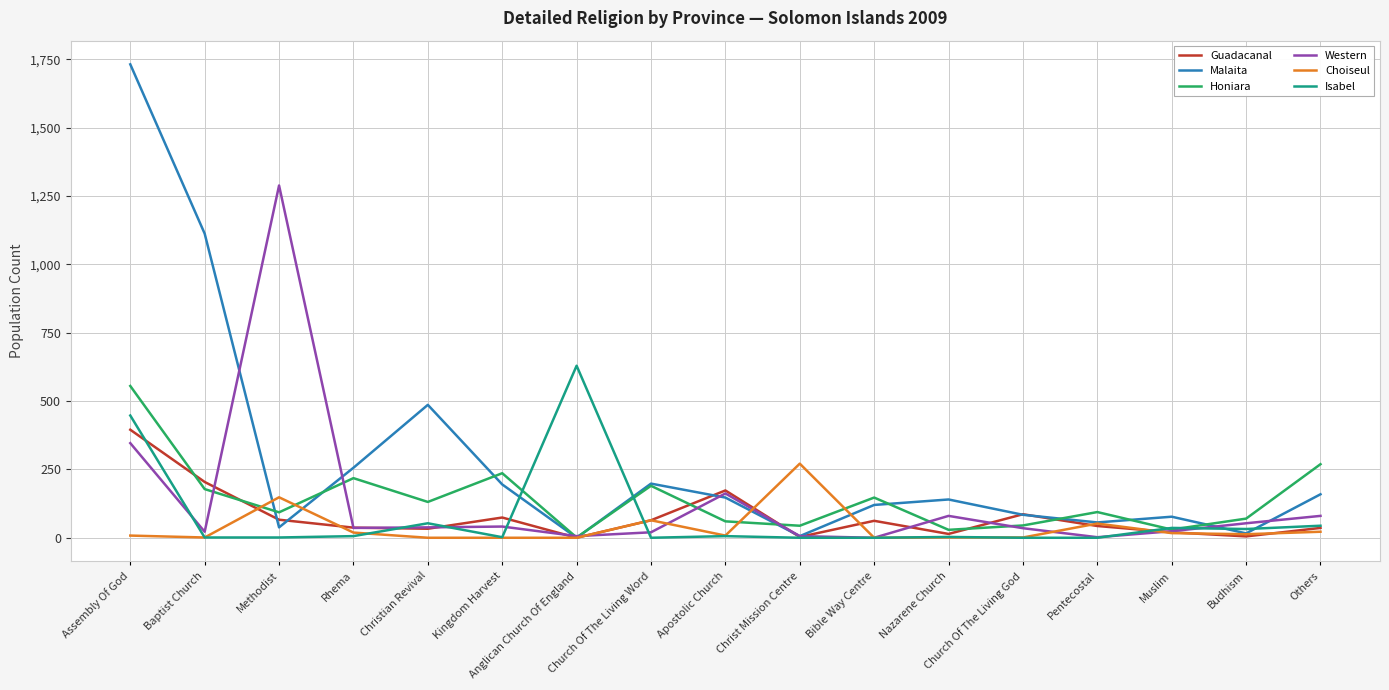

At which label does Western reach its peak?

Methodist